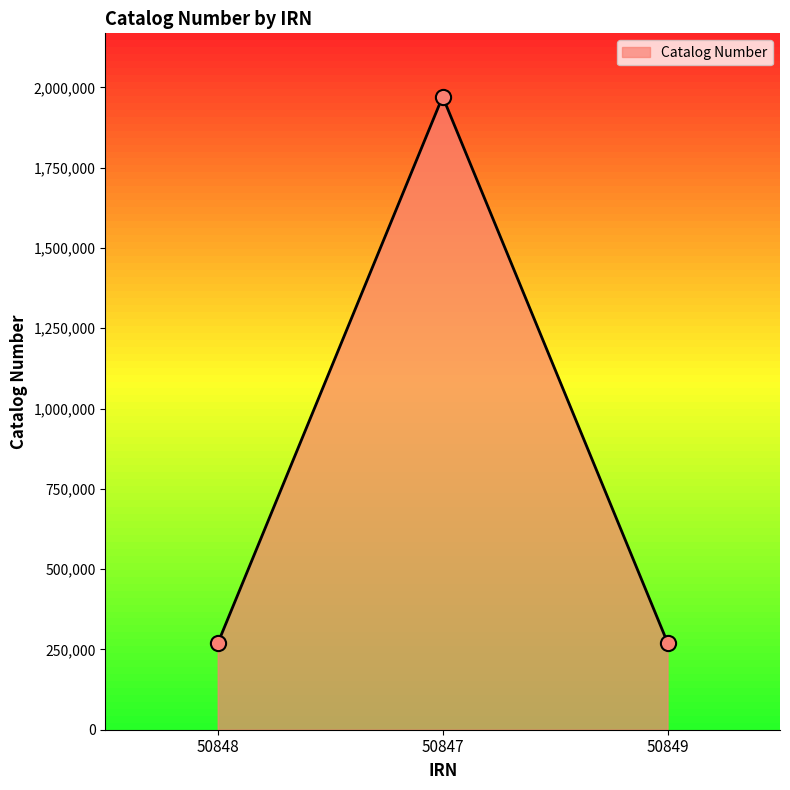

What is the ratio of the value at 50847 to the value at 50848?

7.3